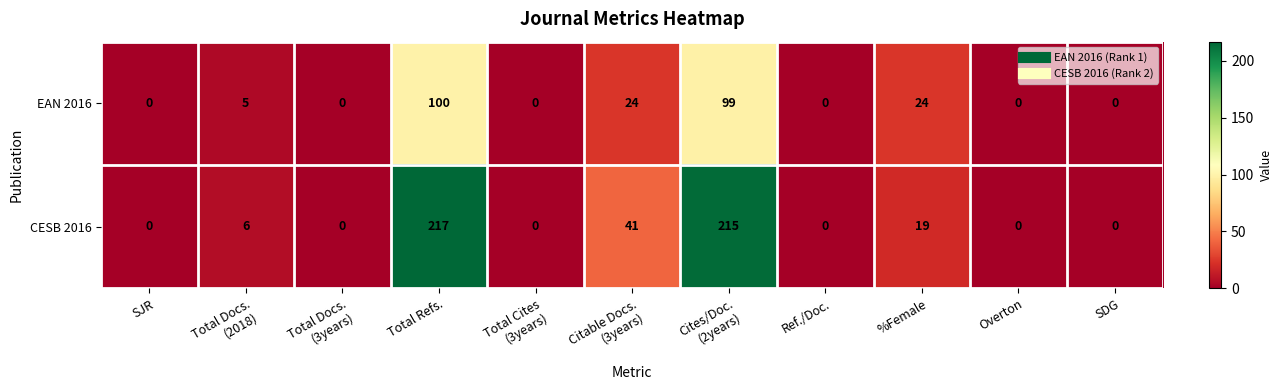

True or false: EAN 2016 has a value of 42 at SJR.

False